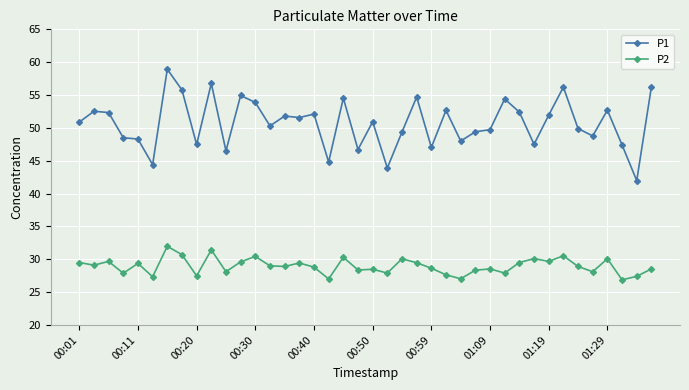

True or false: P2 has more than 2 points higher than both neighbors.

True